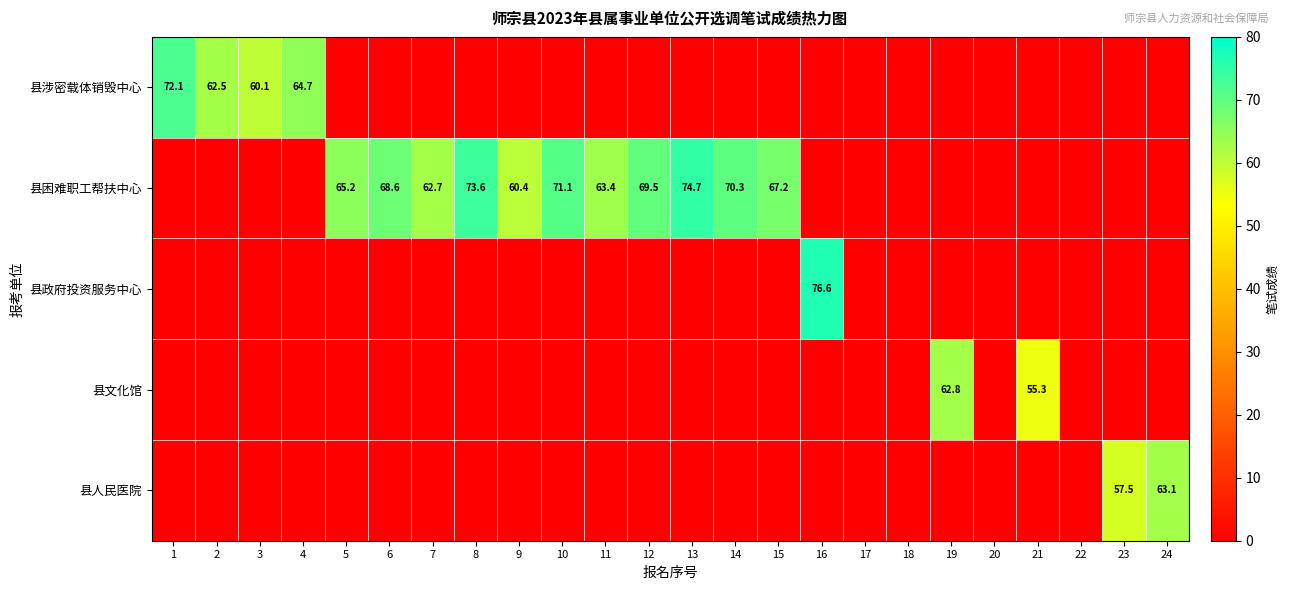

Is it true that 县困难职工帮扶中心 equals 14.9 at 11?

False